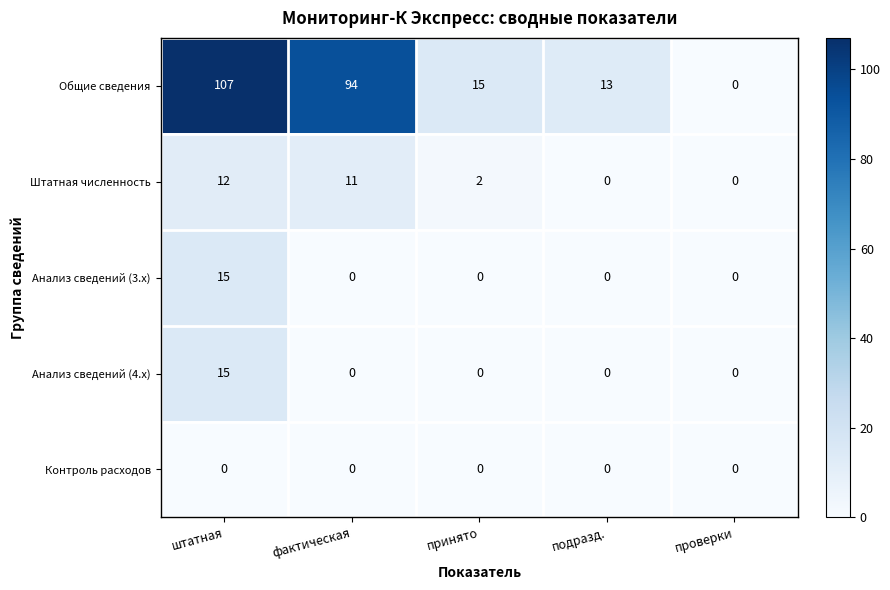

What is the difference between the highest and lowest values at подразд.?

13